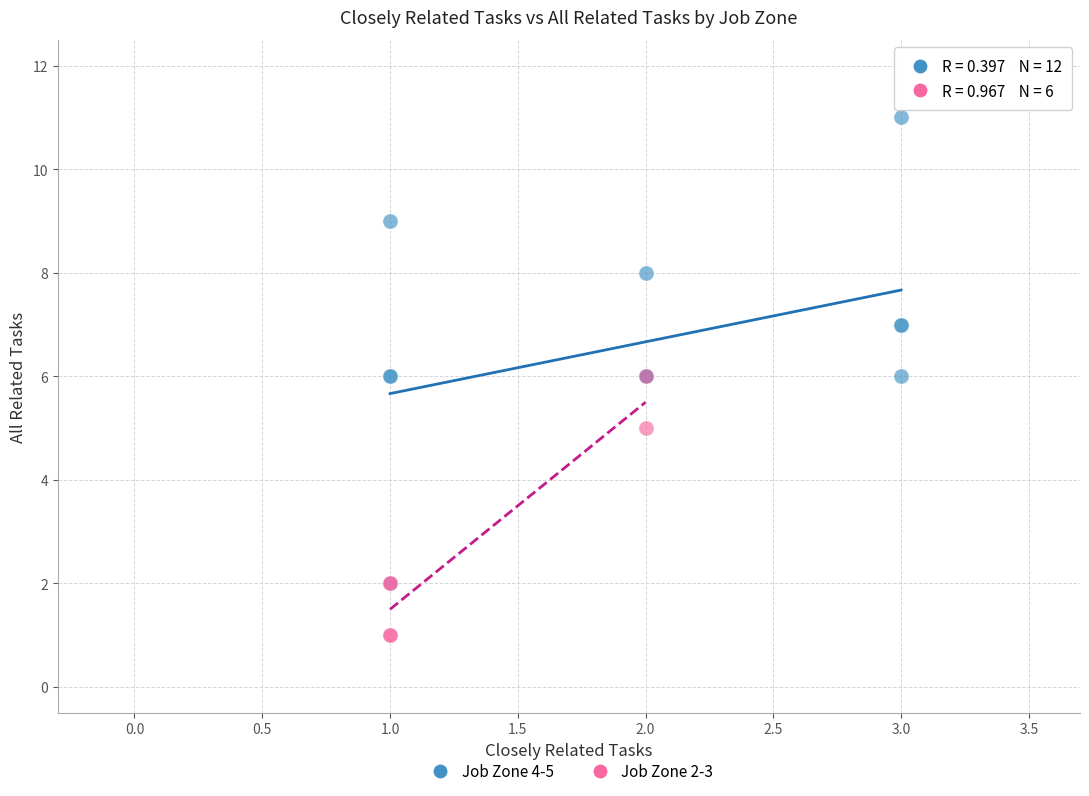

Which series reaches the maximum Y coordinate?

Job Zone 4-5